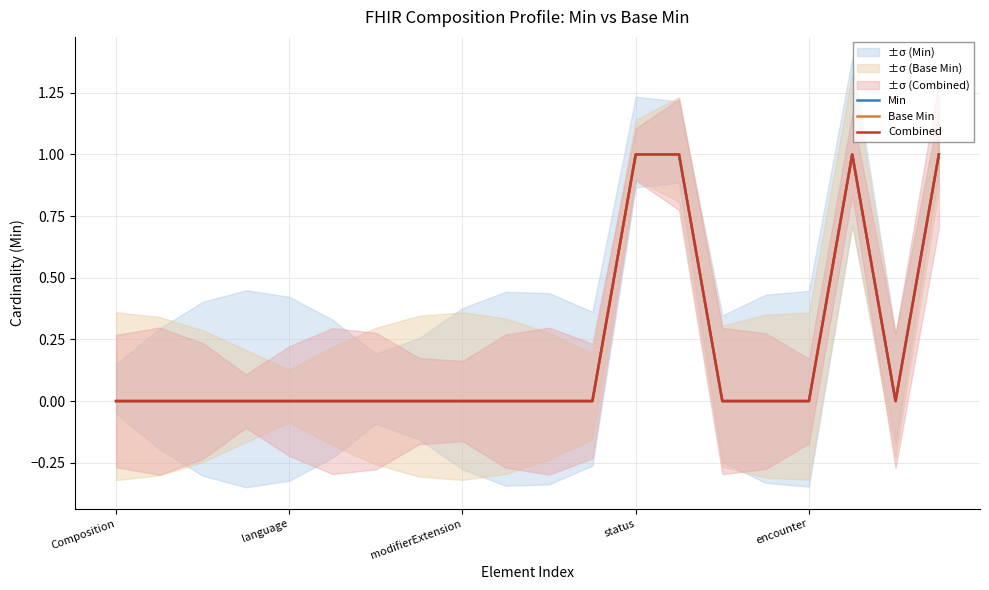

At which label is Combined closest to 0?

Composition